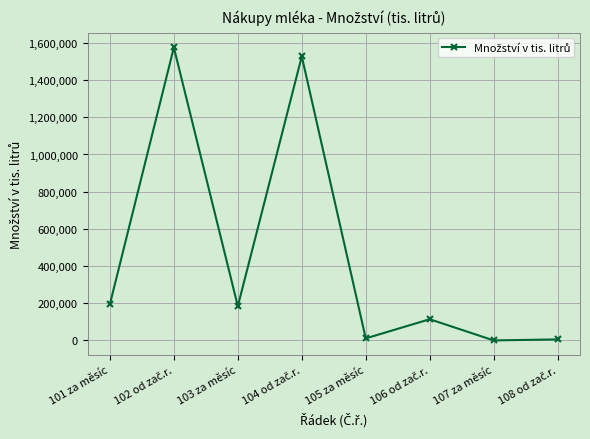

Is it true that the value at 101 za měsíc is 76143.5?

False